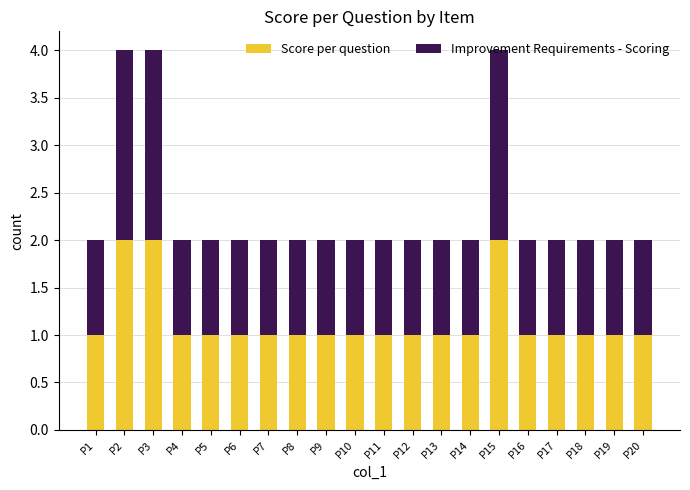

True or false: Score per question has a value of 1 at P3.

False